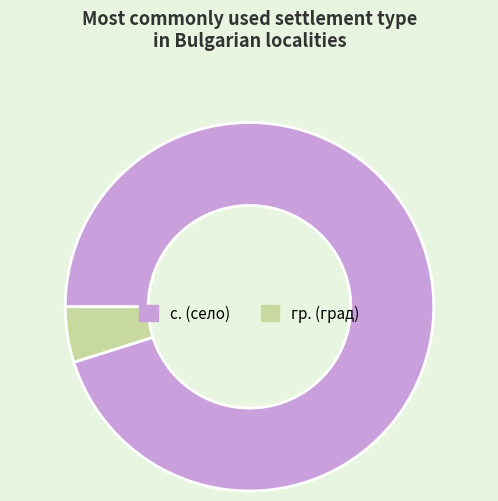

The с. (село) slice represents 95% of the pie. True or false?

True